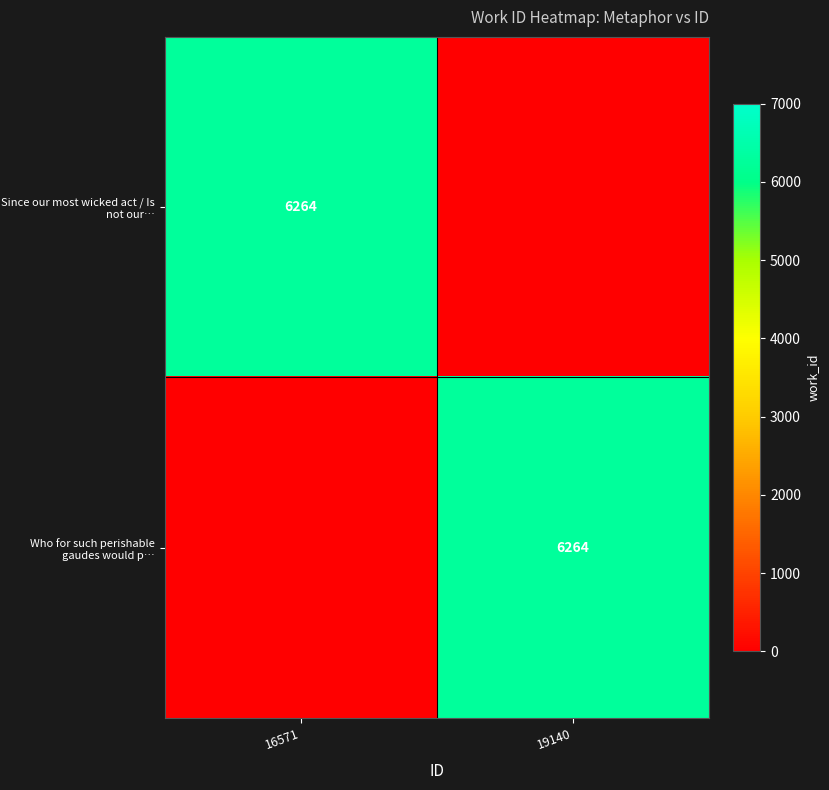

Which has a higher value, 16571 or 19140?

16571